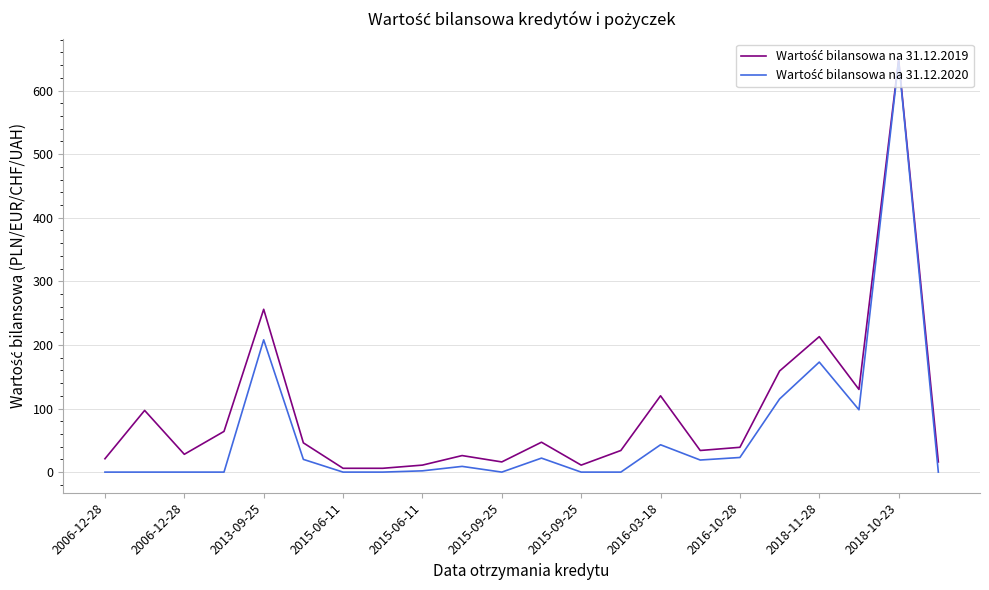

What is the greatest value displayed?

649